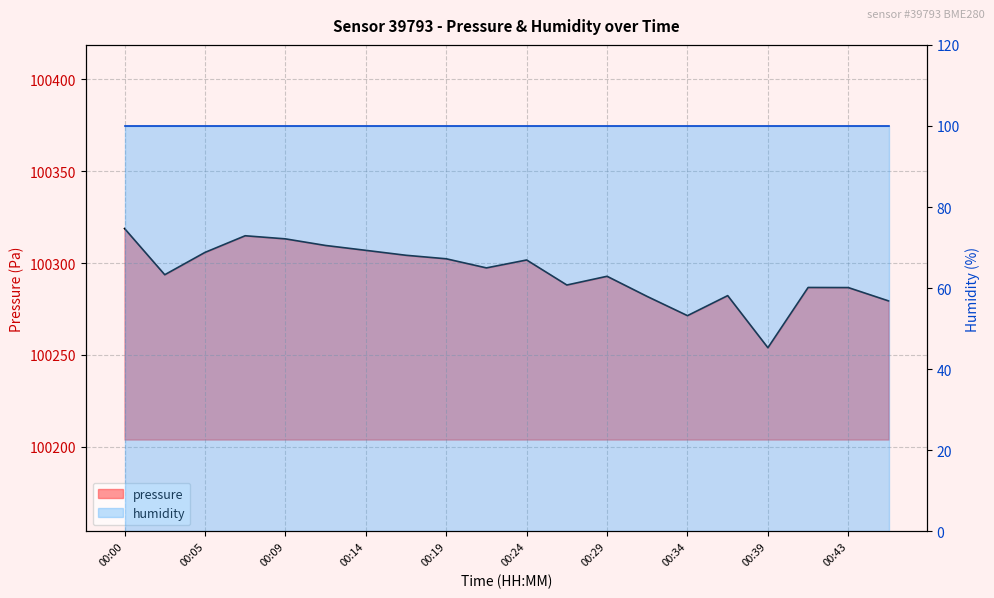

True or false: the data has more than 1 interior local peaks.

True